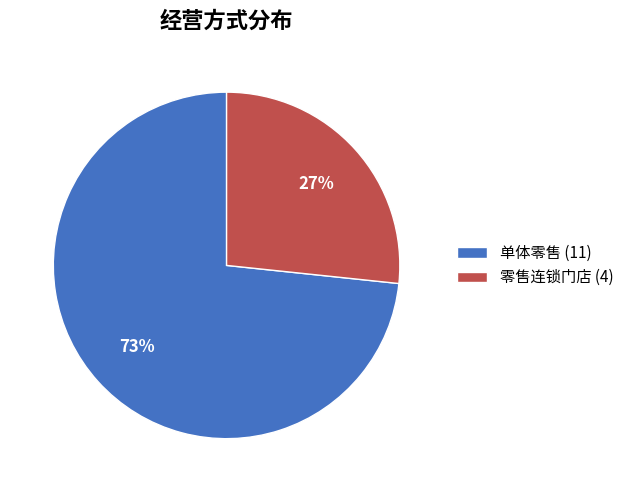

To the nearest percent, what is the combined percentage of 零售连锁门店 and 单体零售?

100%